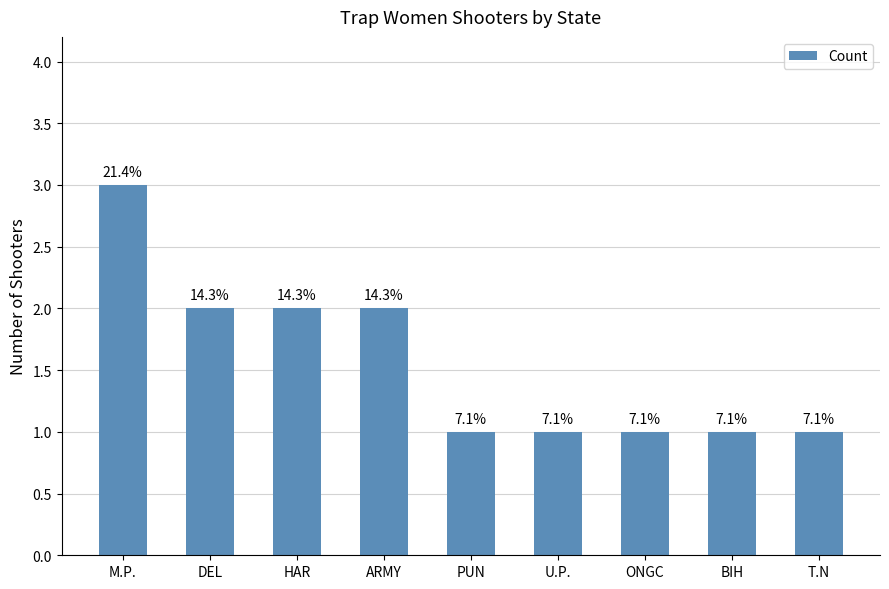

How many bars are there in total?

9